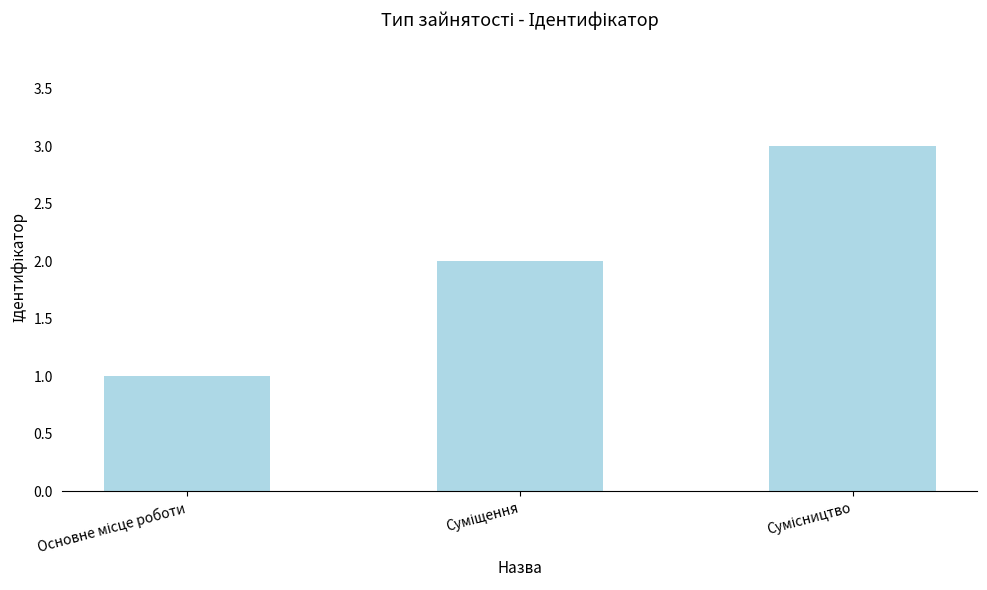

What is the sum of all values?

6